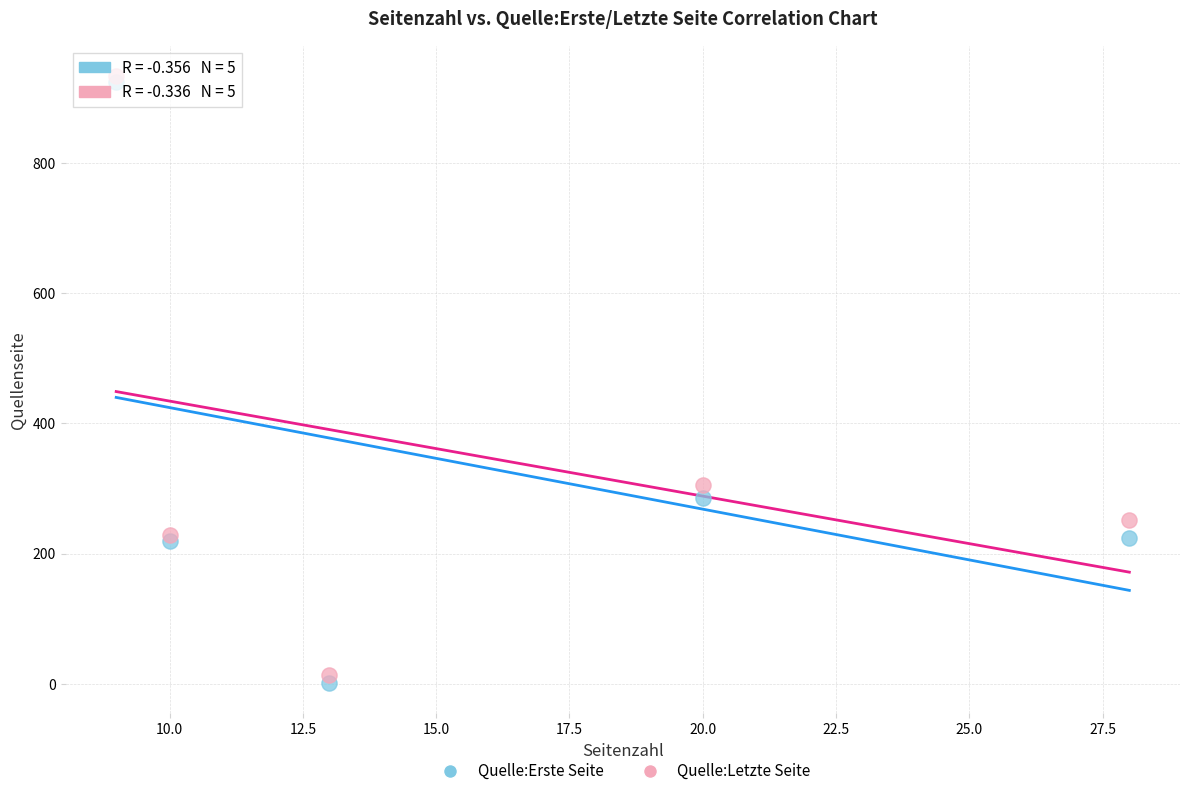

In the Quelle:Erste Seite series, what Y value is closest to 463?

285